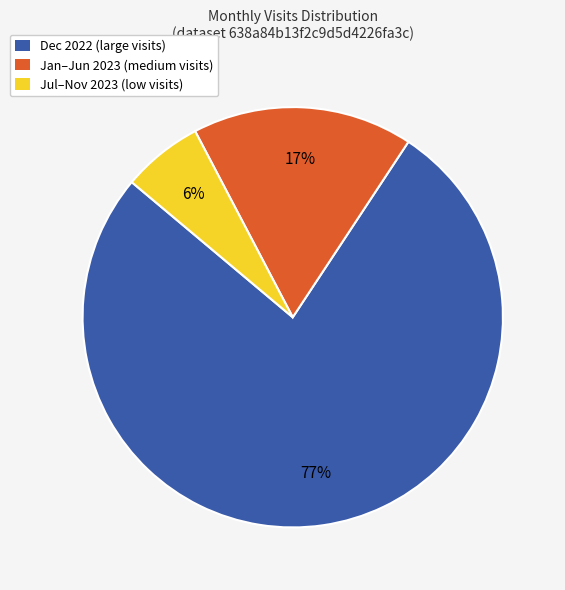

Between Jul–Nov 2023 (low visits) and Dec 2022 (large visits), which is larger?

Dec 2022 (large visits)